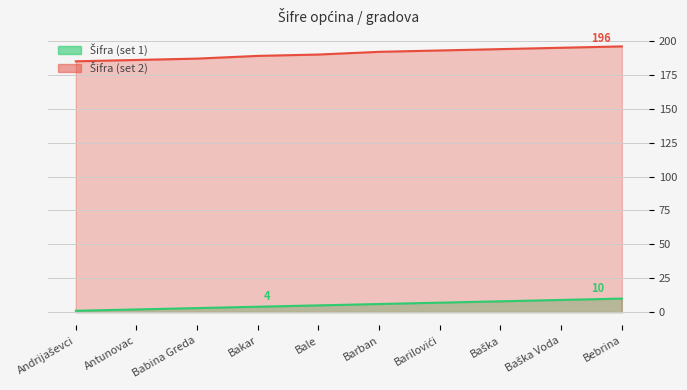

True or false: Šifra (set 1) and Šifra (set 2) intersect in this chart.

False